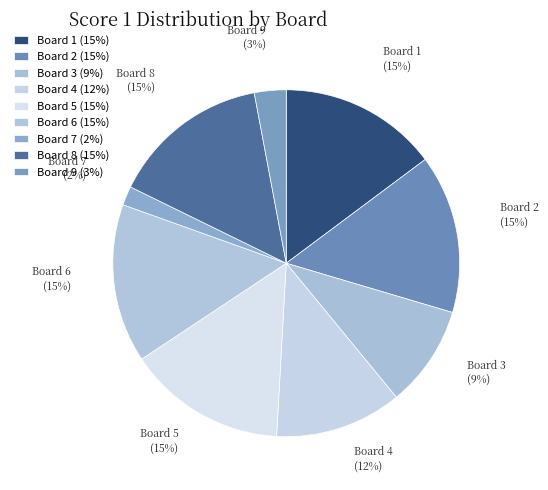

Does any single category account for the majority?

No